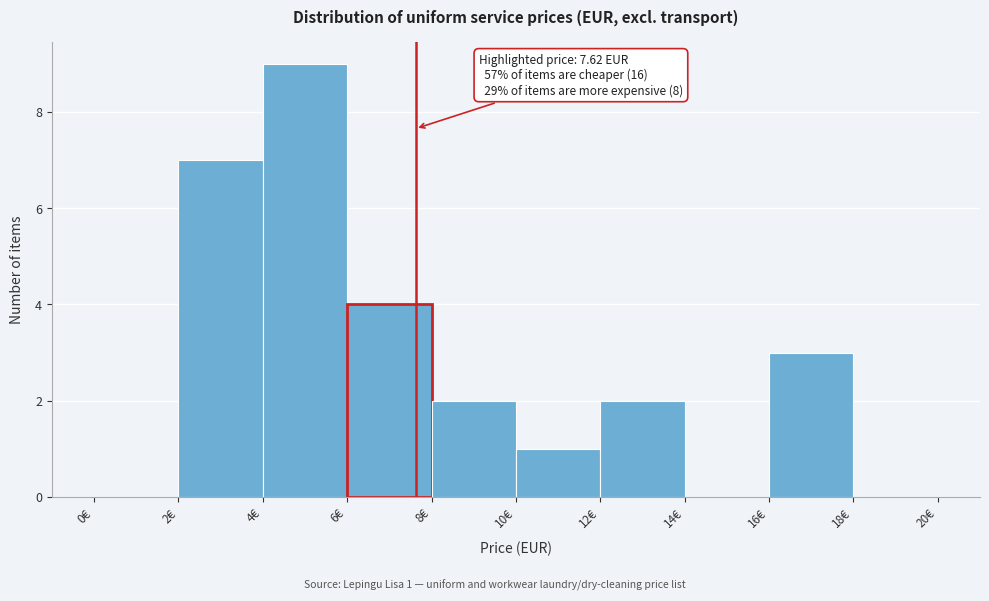

Over which range of the x-axis is the bar tallest?

4 to 6